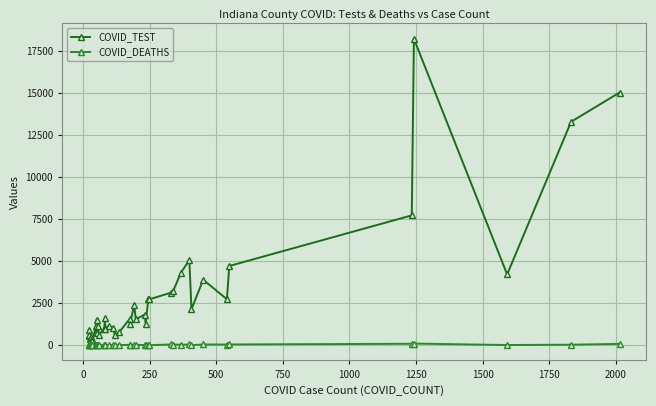

Reading left to right, list all the values displayed in this chart.

COVID_TEST: 885	541	598	377	484	364	270	1157	1523	723	1142	623	964	1621	979	1144	1018	617	756	1558	1274	2408	1535	1818	1282	2736	2724	3113	3237	4297	5056	2133	3888	2732	4705	7713	18206	4204	13274	15011
COVID_DEATHS: 2	1	2	0	2	0	1	2	1	1	3	0	7	1	1	2	16	8	4	22	28	13	22	4	32	23	1	42	36	28	43	2	42	40	42	83	95	9	29	77